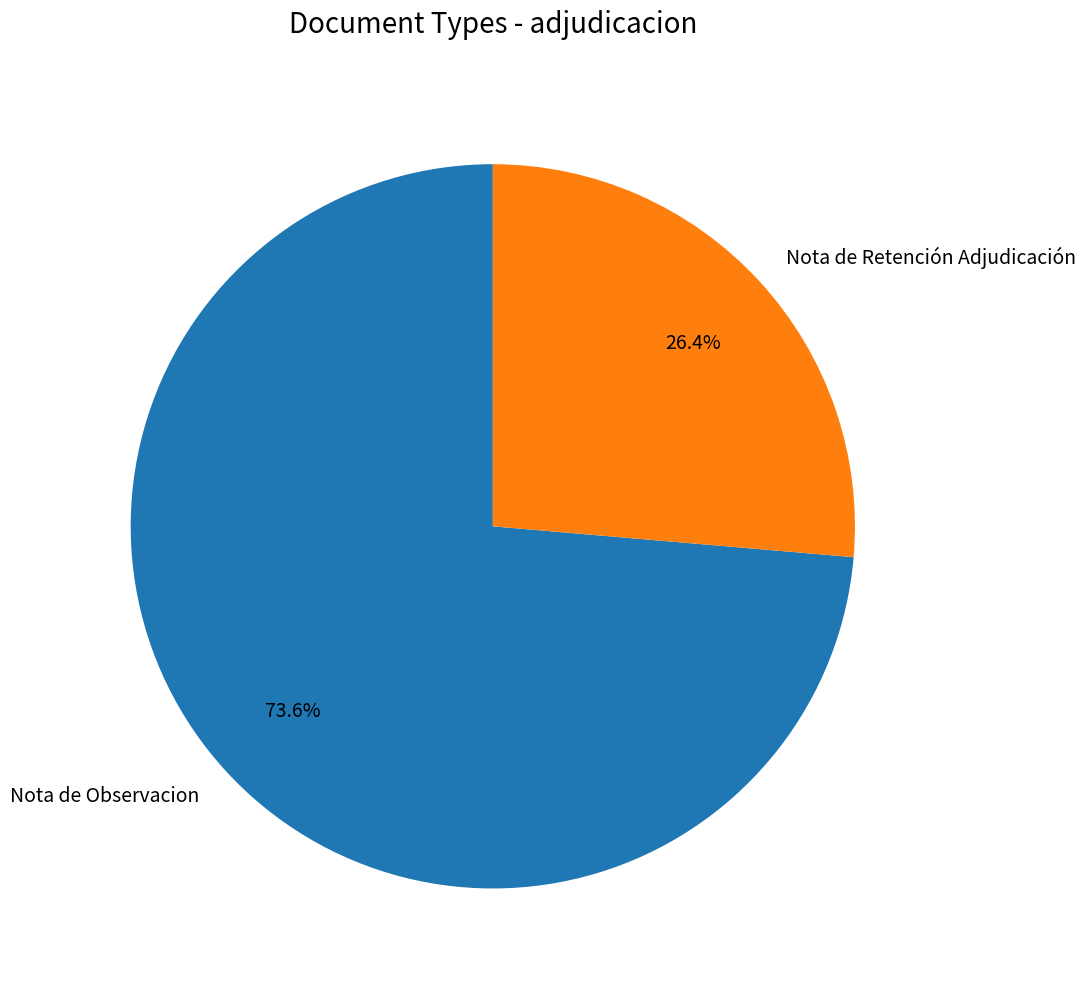

Approximately how many times larger is the value at Nota de Observacion compared to Nota de Retención Adjudicación?

2.8